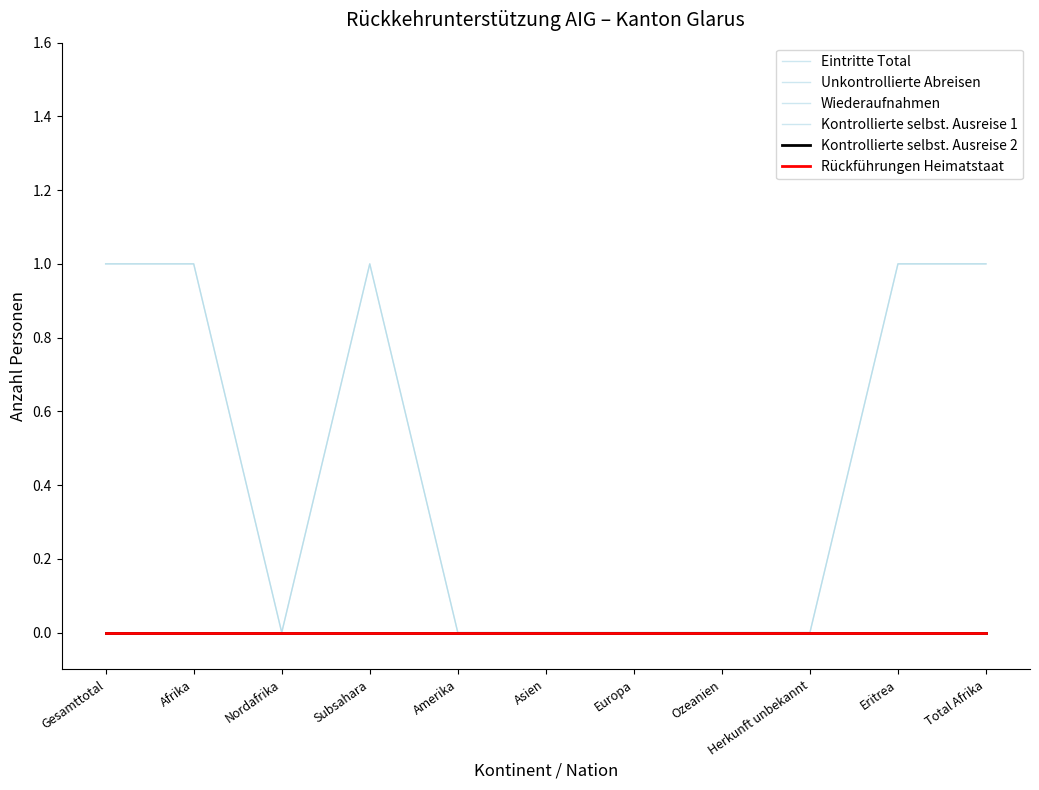

Does the chart display data point markers on the line(s)?

No